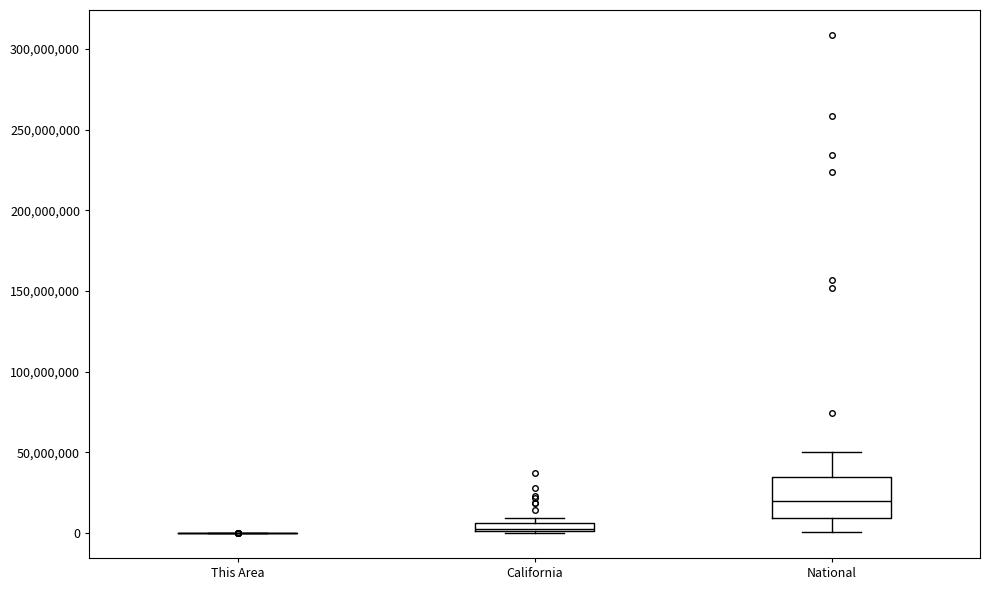

Where is the upper edge of the box for National on the y-axis? The values are not printed on the chart, so give them approximately, as read against the axis.

35000000